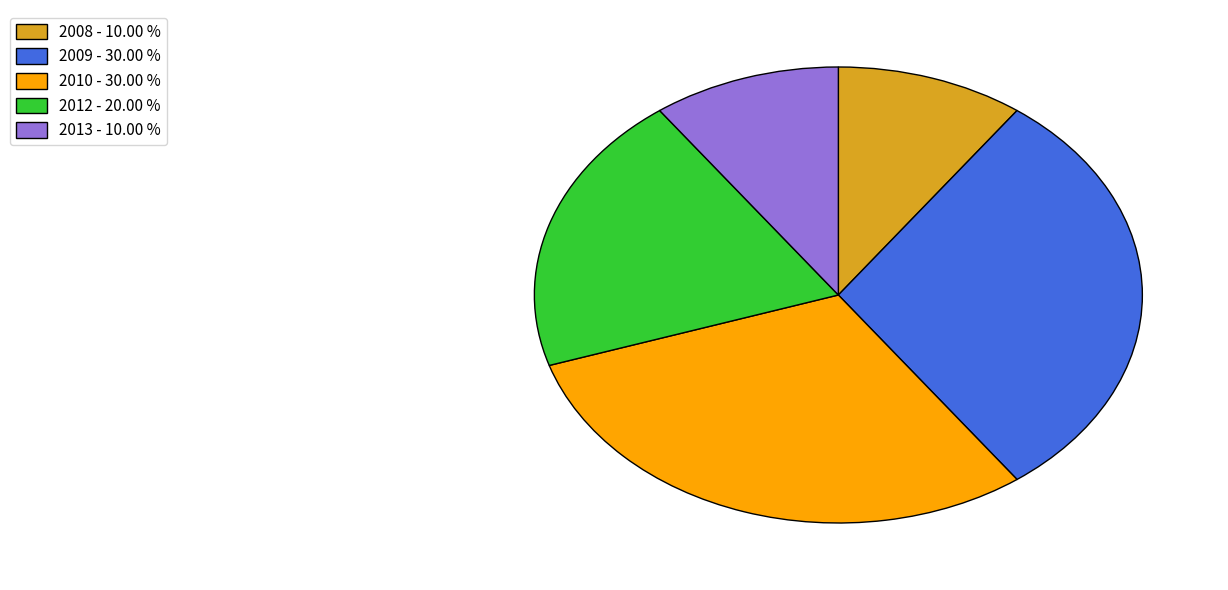

Between 2010 - 30.00 % and 2008 - 10.00 %, which is larger?

2010 - 30.00 %